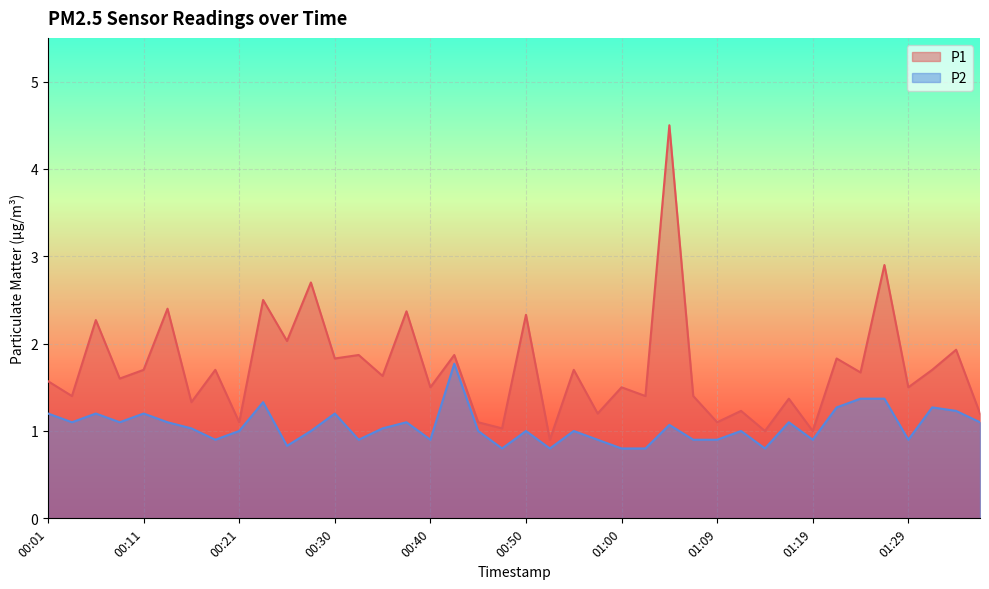

Where is the first local minimum for P2?

00:04